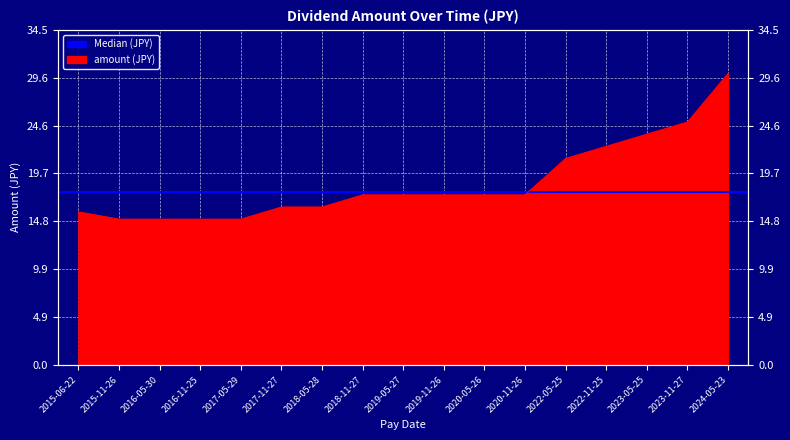

What is the difference between the maximum and minimum values?

15.0